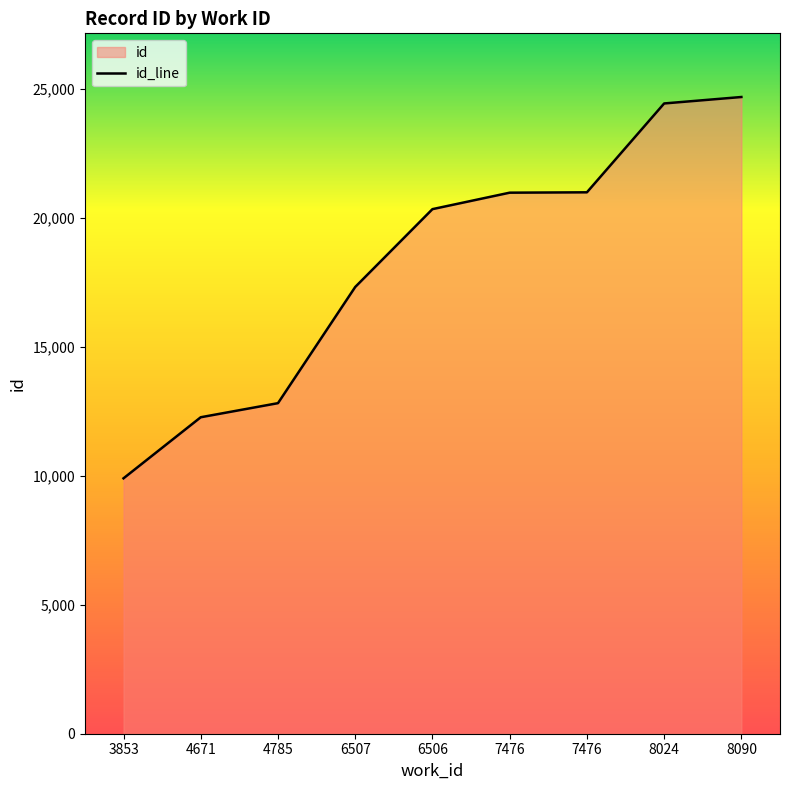

Approximately how many times larger is the value at 8090 compared to 7476?

1.2